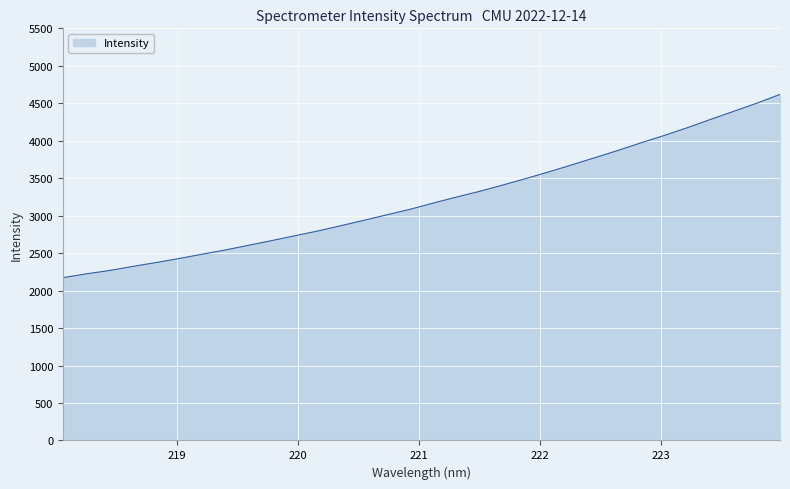

What is the minimum value shown in the chart?

2172.6